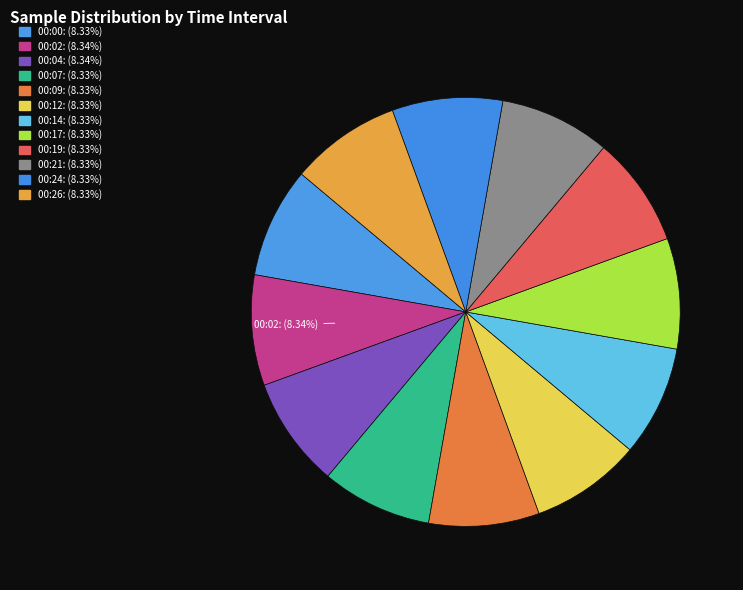

Approximately how many times larger is the value at 00:26 compared to 00:17?

1.0